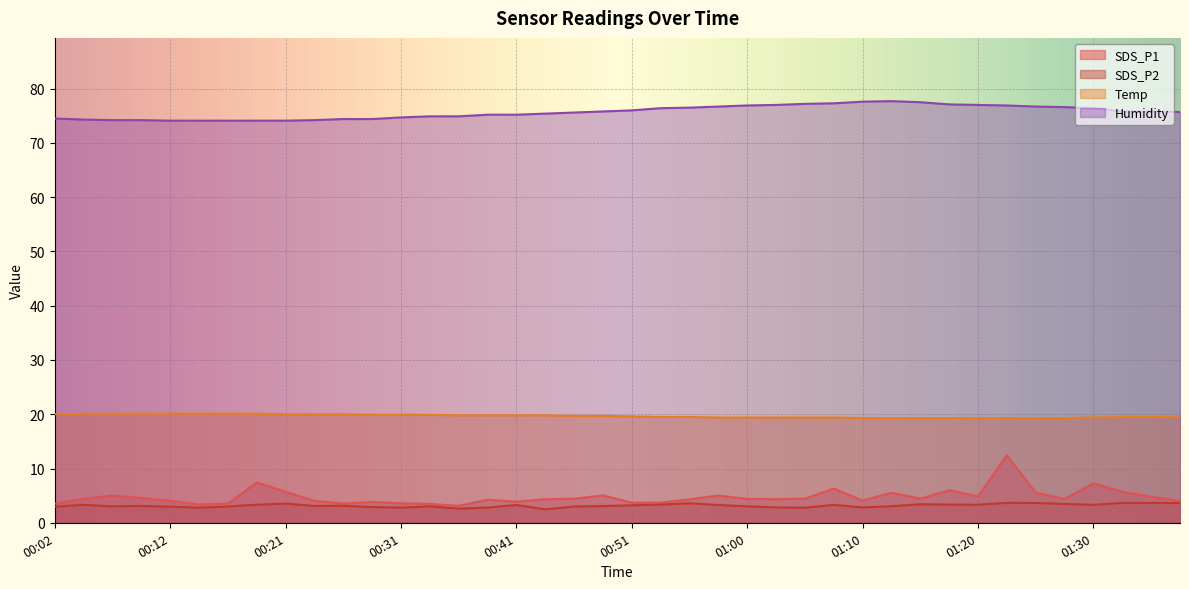

Reading left to right, transcribe all the data shown in this chart.

SDS_P1: 3.5	4.4	5.0	4.6	4.0	3.4	3.5	7.4	5.7	4.0	3.5	3.8	3.6	3.5	3.1	4.2	3.9	4.3	4.4	5.0	3.7	3.7	4.3	5.0	4.4	4.3	4.5	6.3	4.1	5.5	4.5	6.0	4.9	12.4	5.5	4.4	7.3	5.7	4.8	4.0
SDS_P2: 3.0	3.3	3.0	3.1	3.0	2.8	3.0	3.3	3.5	3.1	3.1	2.9	2.8	3.0	2.6	2.8	3.3	2.5	3.0	3.1	3.2	3.4	3.6	3.3	3.0	2.8	2.8	3.3	2.8	3.0	3.4	3.4	3.3	3.7	3.6	3.5	3.3	3.7	3.6	3.6
Temp: 20.0	20.1	20.1	20.1	20.1	20.1	20.1	20.1	20.0	20.0	20.0	19.9	19.9	19.9	19.8	19.8	19.8	19.8	19.7	19.7	19.6	19.5	19.5	19.4	19.4	19.4	19.4	19.4	19.3	19.3	19.3	19.3	19.3	19.3	19.3	19.3	19.4	19.5	19.5	19.5
Humidity: 74.5	74.3	74.2	74.2	74.1	74.1	74.1	74.1	74.1	74.2	74.4	74.4	74.7	74.9	74.9	75.2	75.2	75.4	75.6	75.8	76.0	76.4	76.5	76.7	76.9	77.0	77.2	77.3	77.6	77.7	77.5	77.1	77.0	76.9	76.7	76.6	76.4	75.8	75.8	75.7